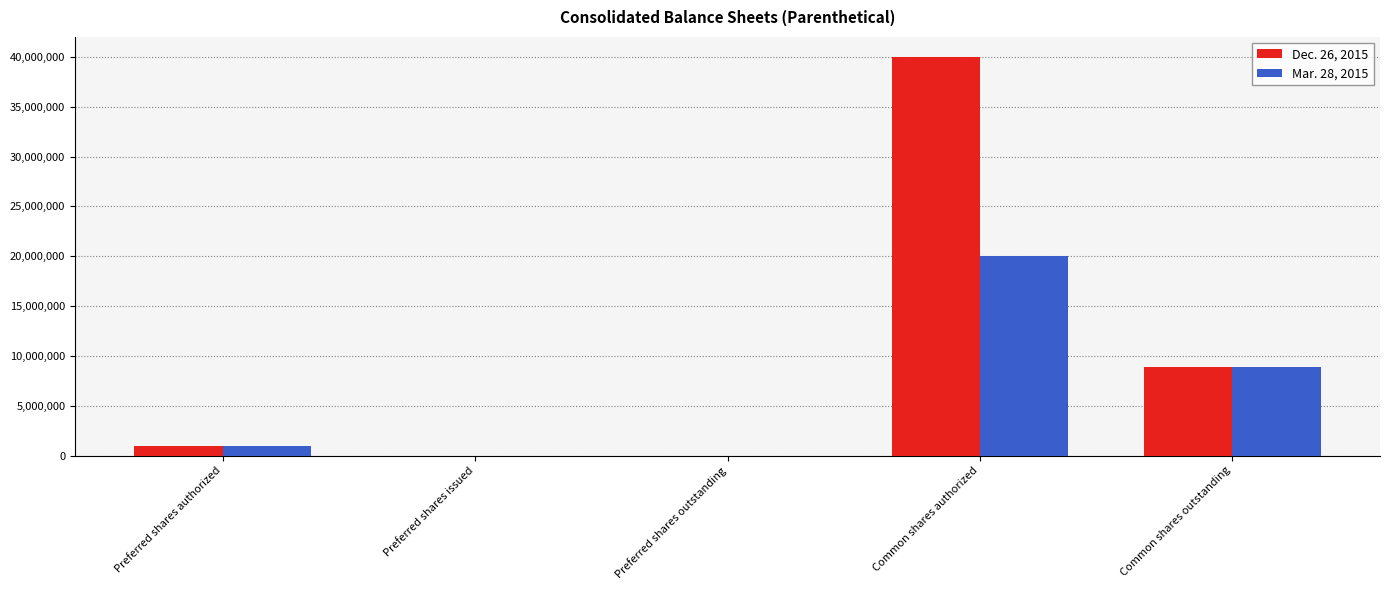

Which category has the highest value in the Dec. 26, 2015 series?

Common shares authorized